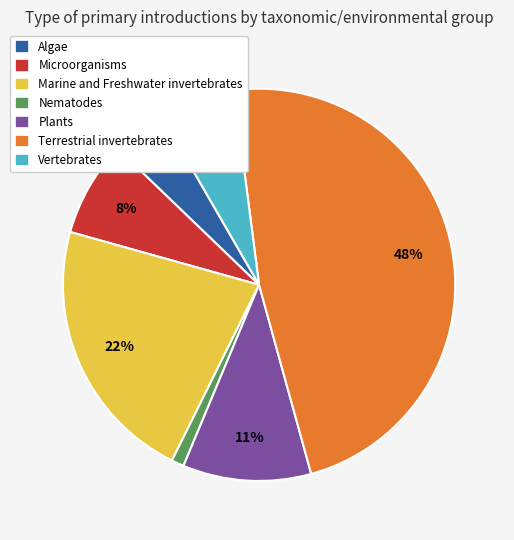

To the nearest percent, what is the average slice percentage?

14%